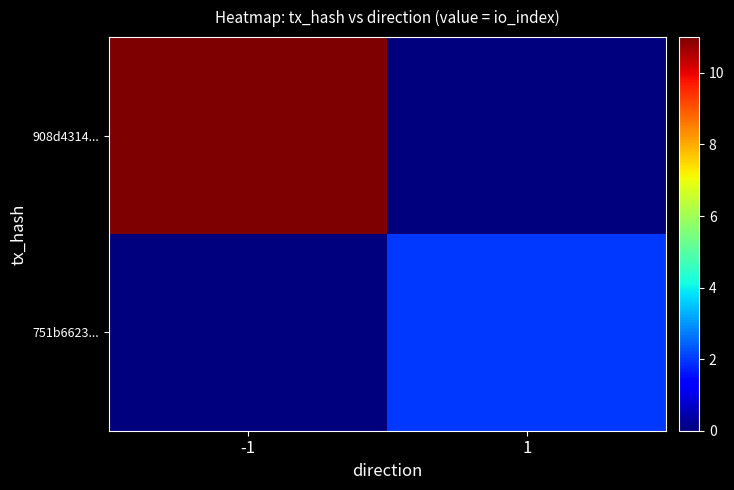

Between 1 and -1, which is larger?

-1